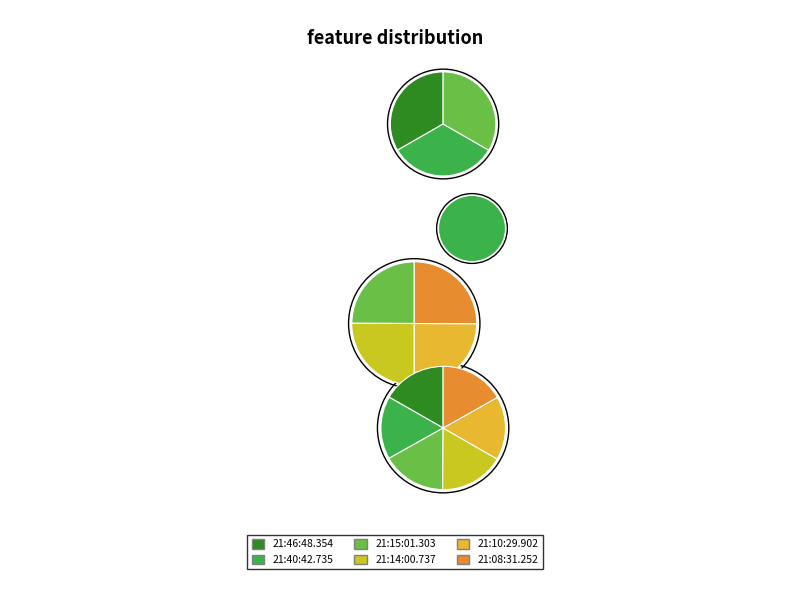

How many slices are in this pie chart?

6